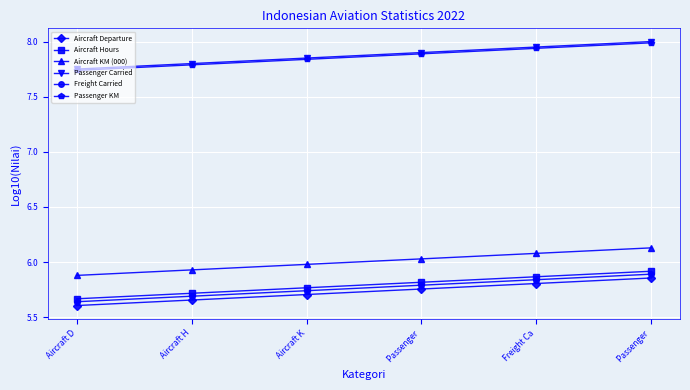

How many Aircraft Hours values are between 5 and 6?

6